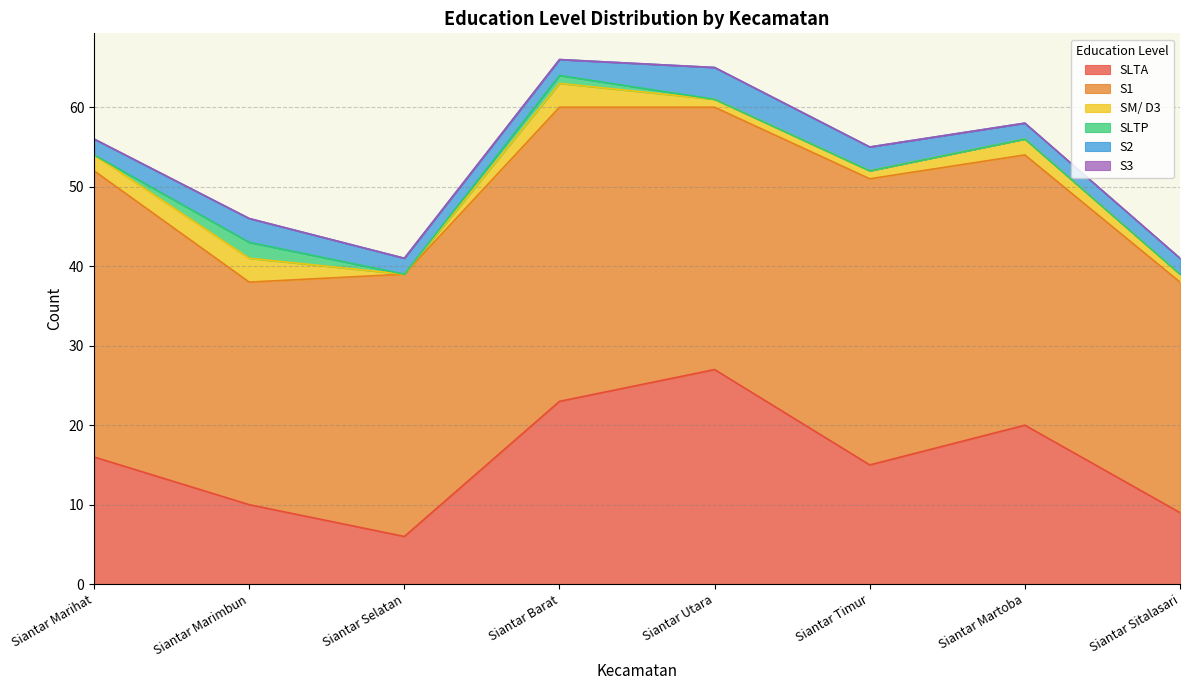

Rank the series by their maximum value, from highest to lowest.

S1, SLTA, S2, SM/ D3, SLTP, S3